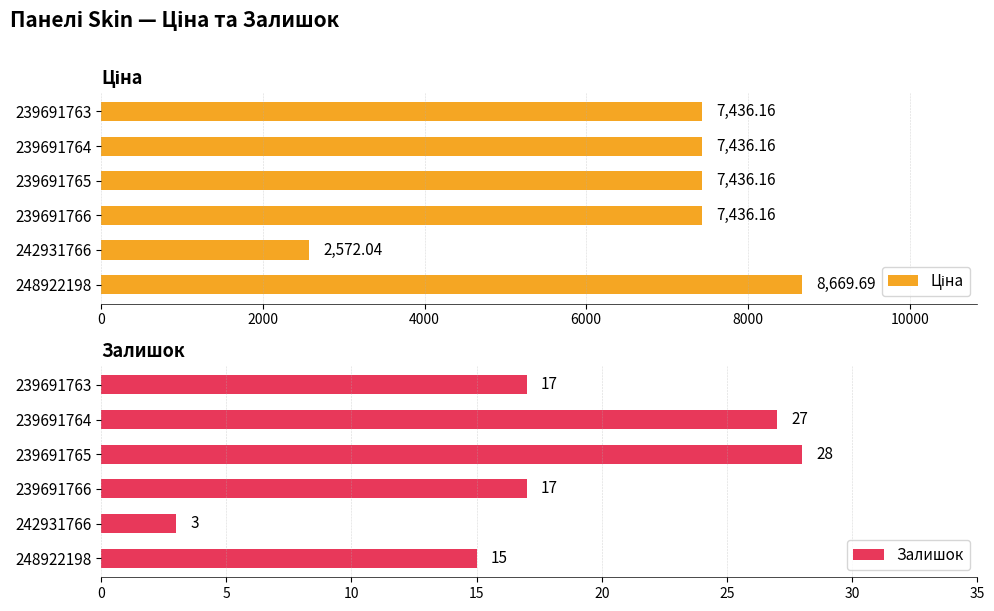

Which series has the largest total across all categories?

Ціна